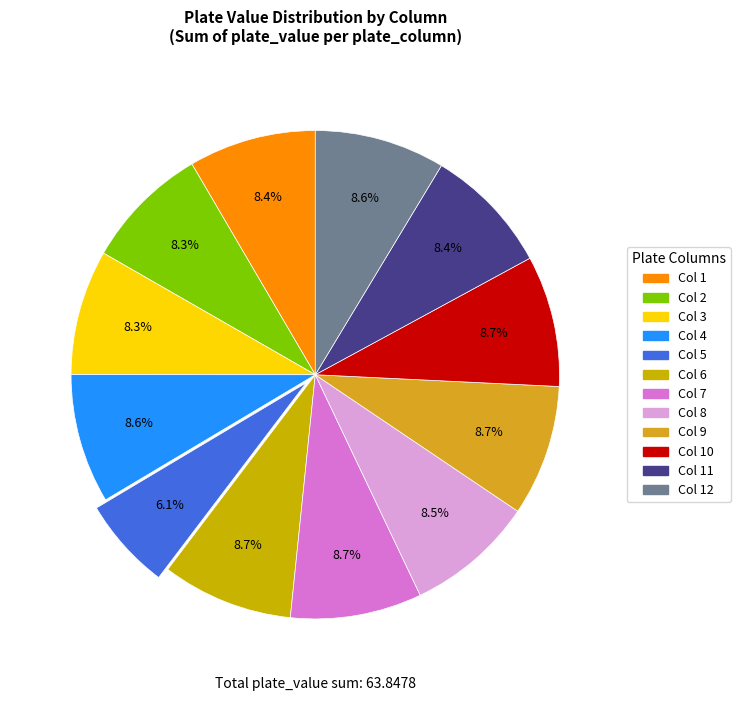

Count the number of slices in the pie.

12